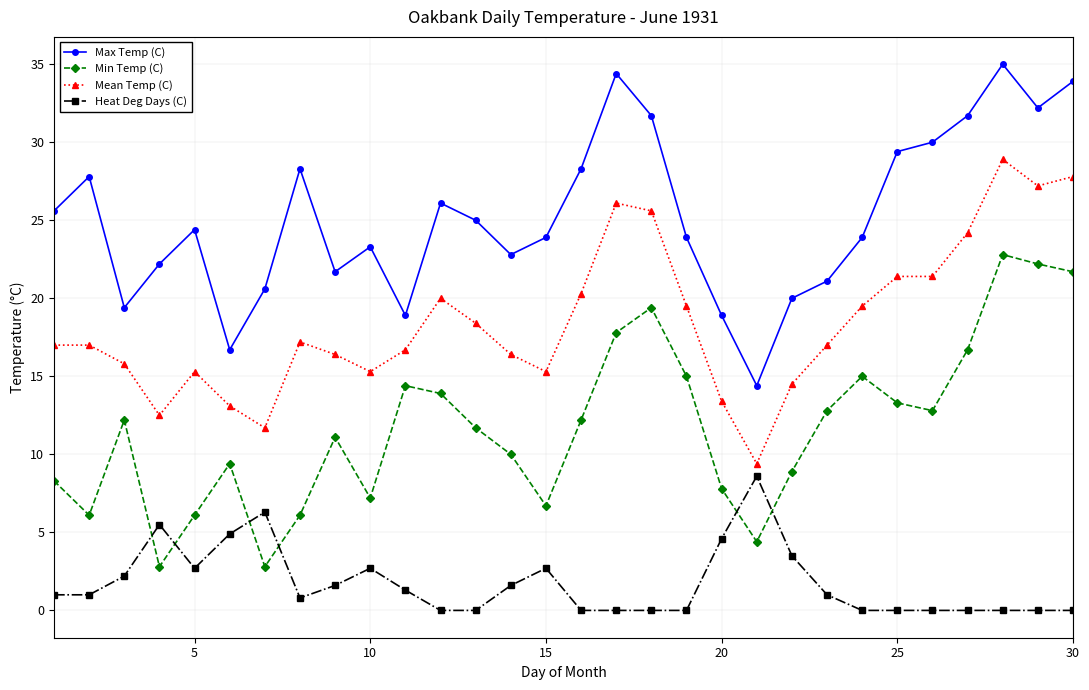

How many times do Heat Deg Days (C) and Min Temp (C) cross each other?

6